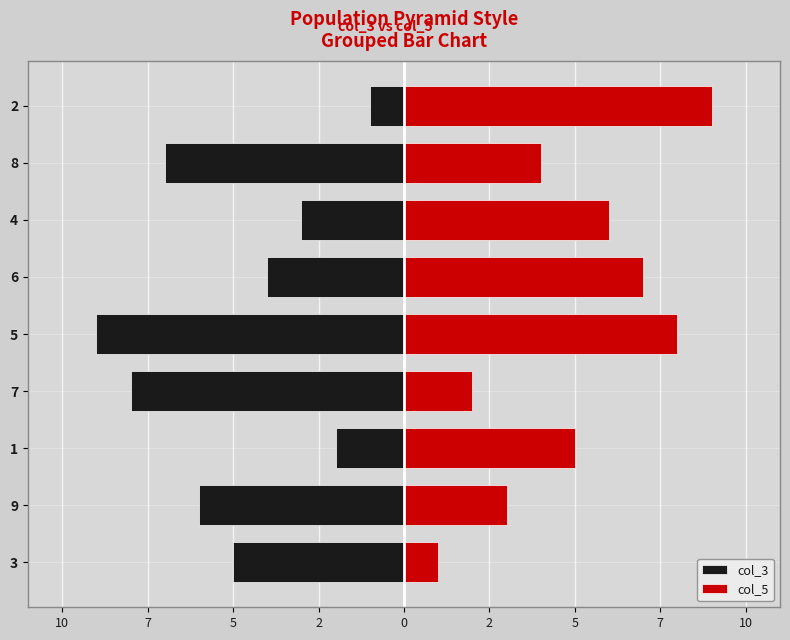

What is the label of the 7th bar from the right?

1